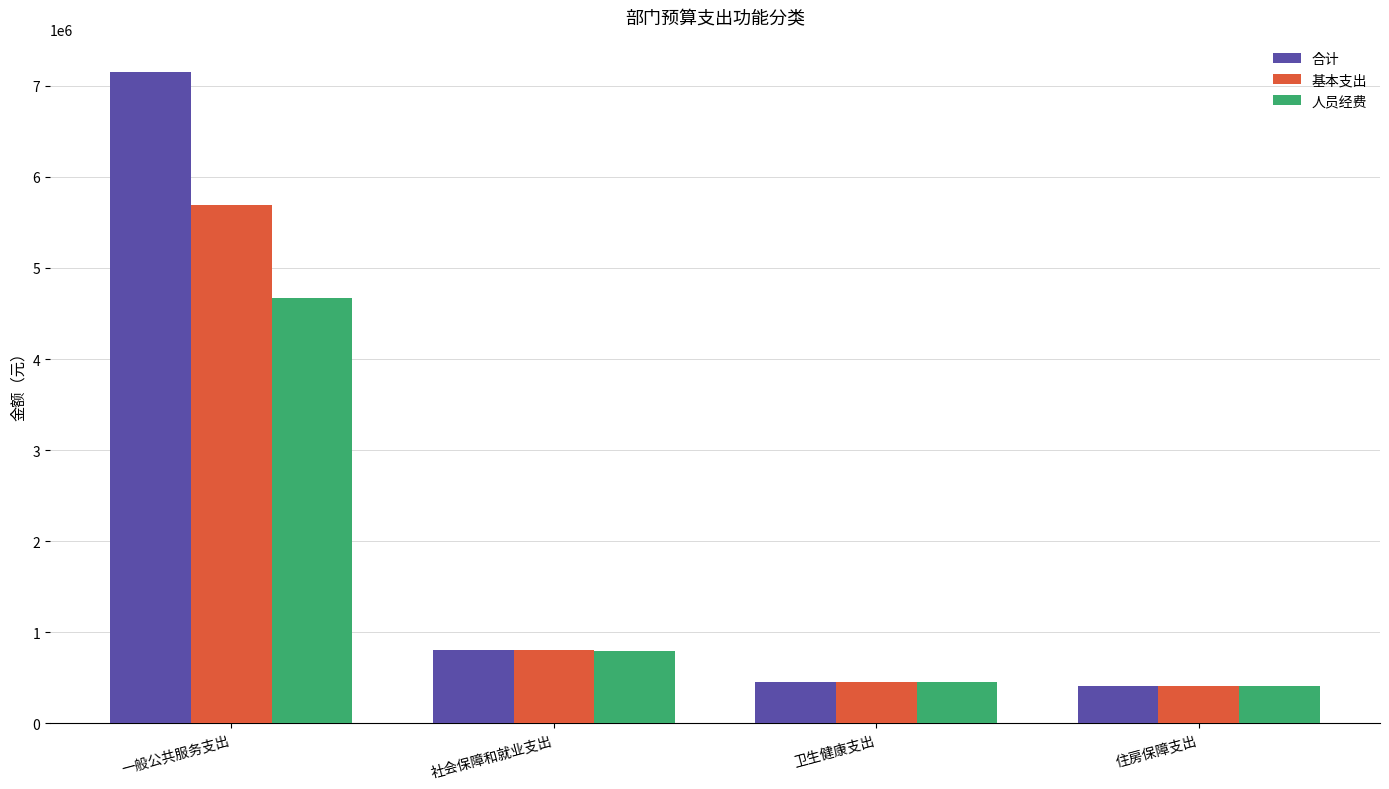

Rank the series by their maximum value, from lowest to highest.

人员经费, 基本支出, 合计